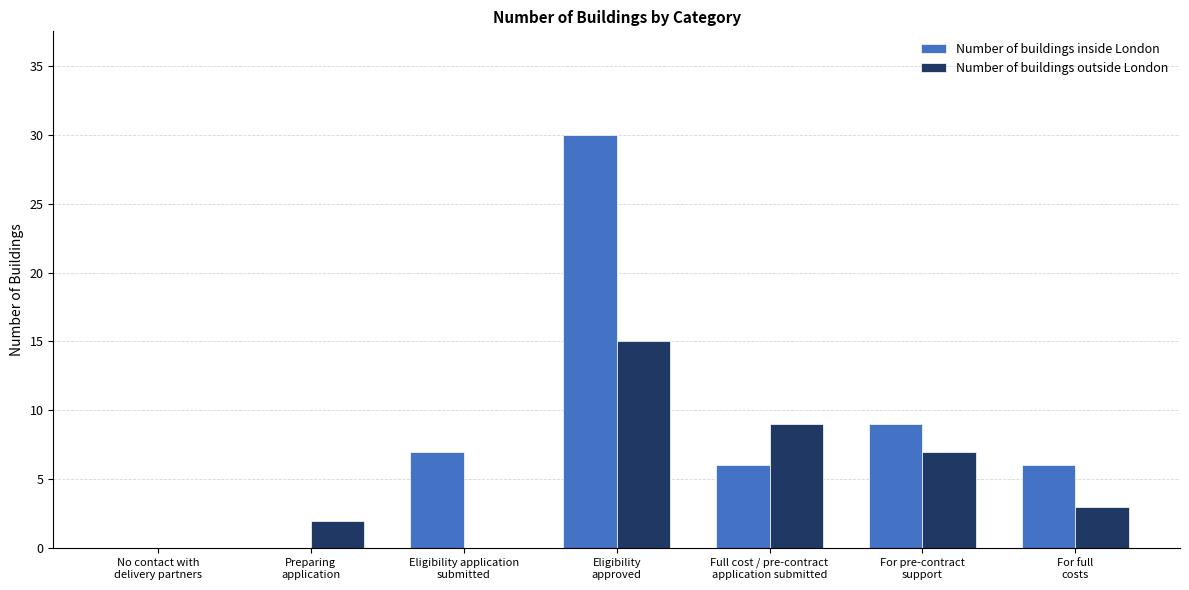

Which series has the largest total across all categories?

Number of buildings inside London